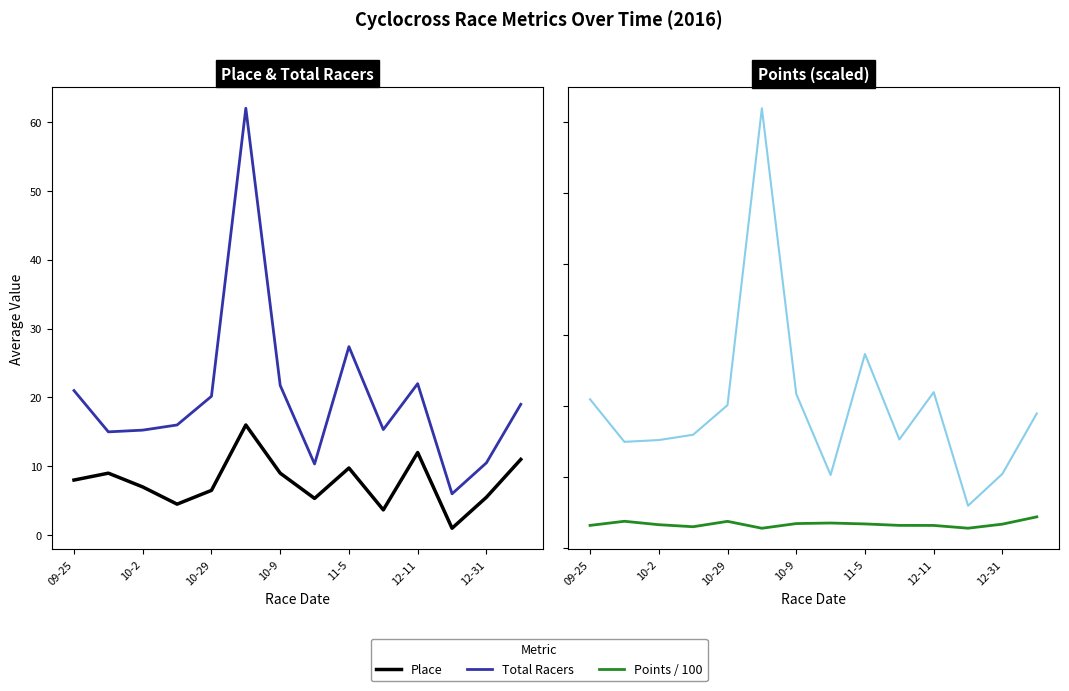

List the series in order of their peak value, highest first.

Total Racers, Place, Points / 100